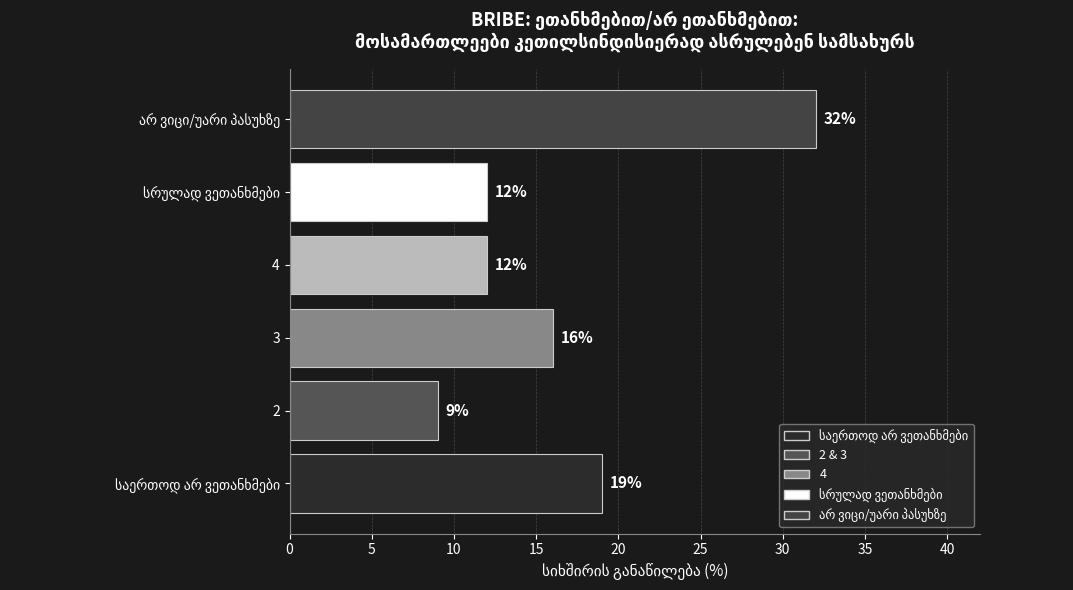

Count the values in the range 12 to 19.

4